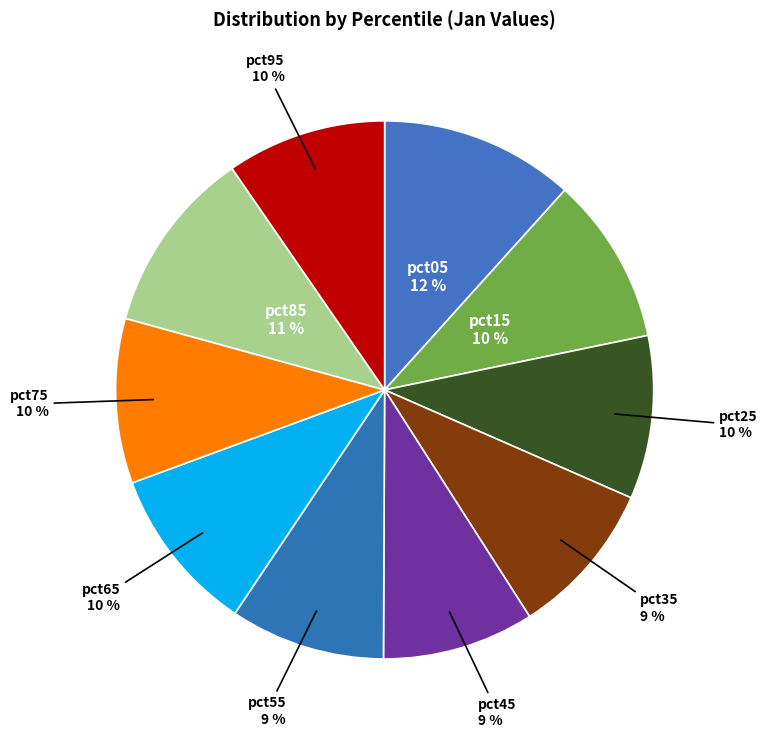

To the nearest percent, what portion does pct15 represent?

10%